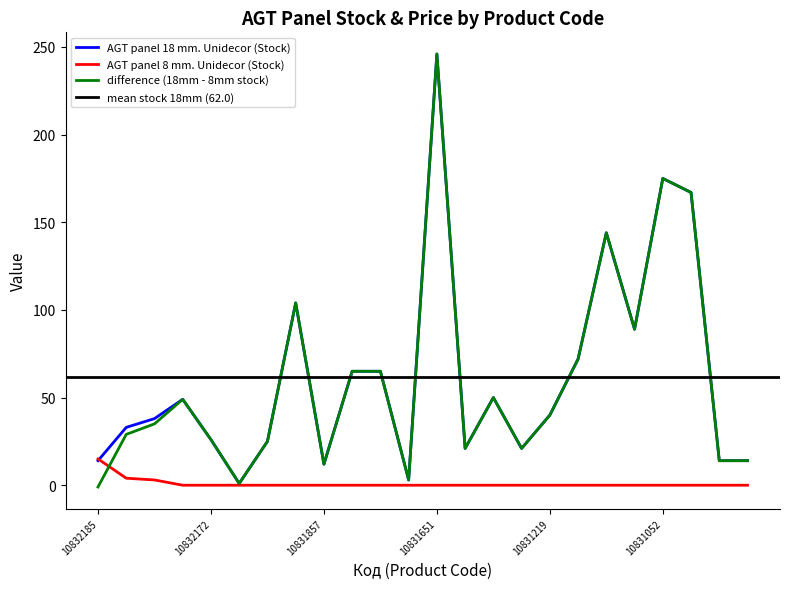

Reading left to right, extract all data points from this chart.

AGT panel 18 mm. Unidecor: 14	33	38	49	26	1	25	104	12	65	65	3	246	21	50	21	40	72	144	89	175	167	14	14
AGT panel 8 mm. Unidecor: 15	4	3	0	0	0	0	0	0	0	0	0	0	0	0	0	0	0	0	0	0	0	0	0